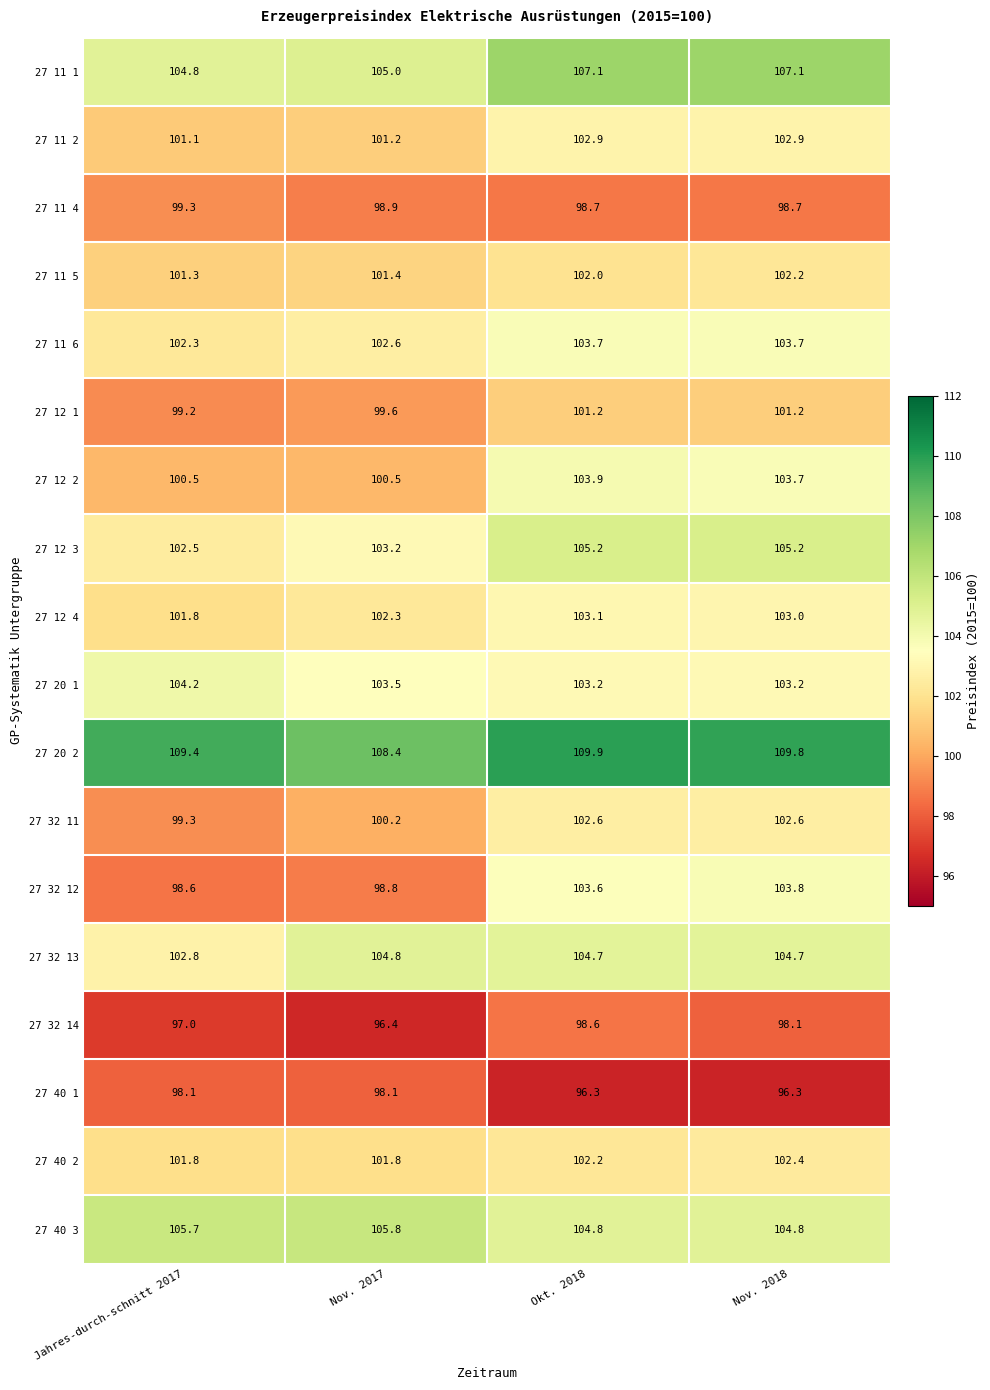

At how many categories does at least one series exceed 98?

4